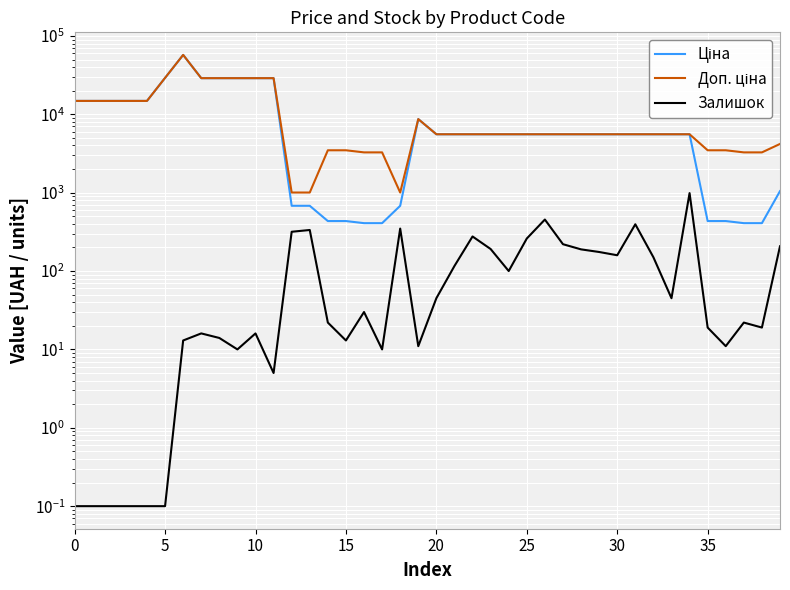

The value of Доп. ціна at 5 is 10223.8. True or false?

False